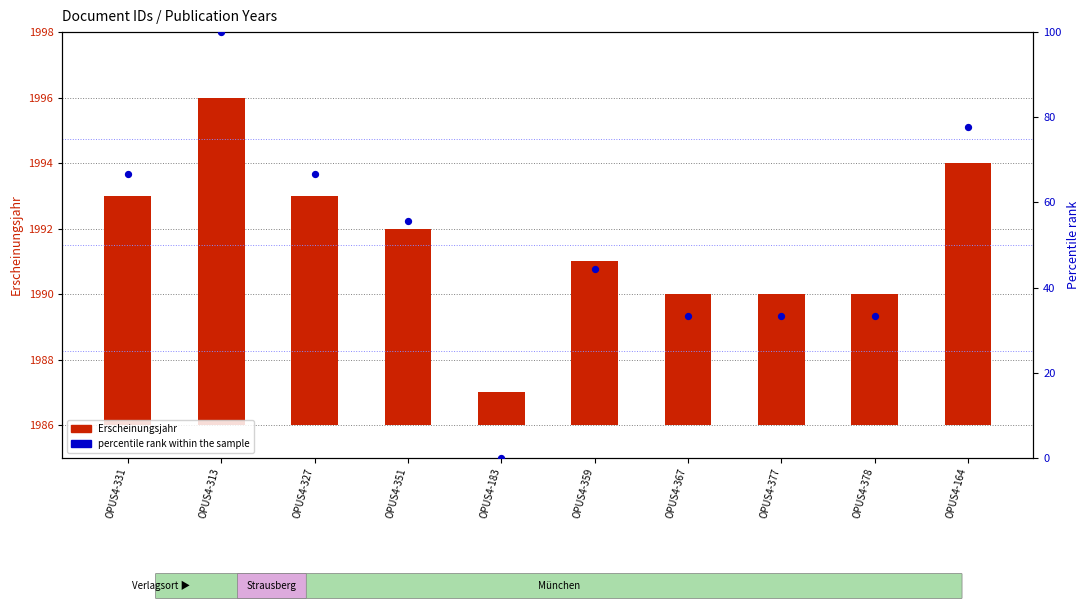

Is the value of percentile rank within the sample at OPUS4-327 greater than the value of Erscheinungsjahr at OPUS4-377?

Yes